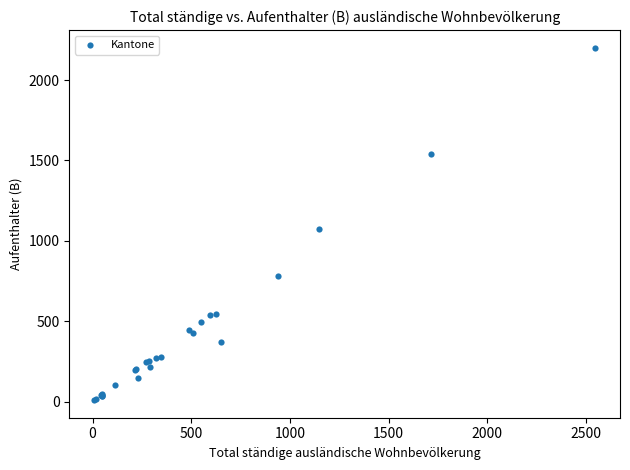

What Y value in the scatter plot is closest to 1105?

1071